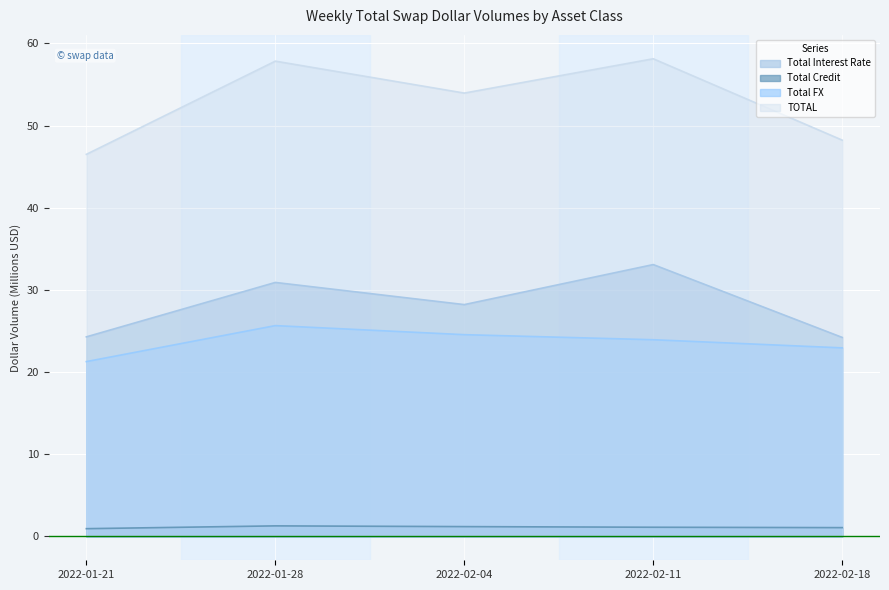

True or false: Total Credit has more than 1 points higher than both neighbors.

False